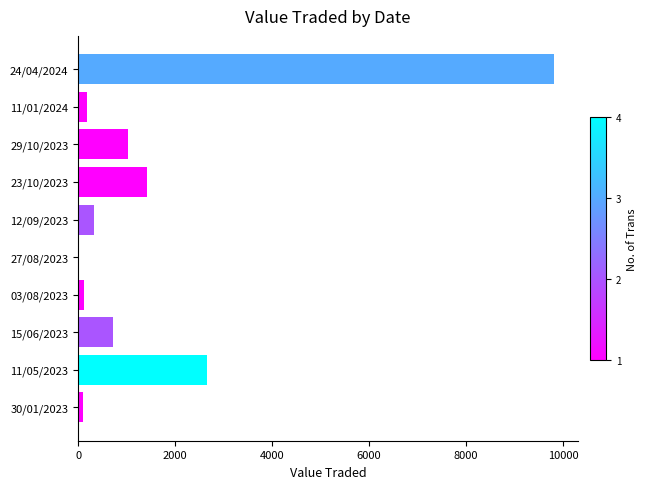

What is the change in value from 29/10/2023 to 11/05/2023?

+1623